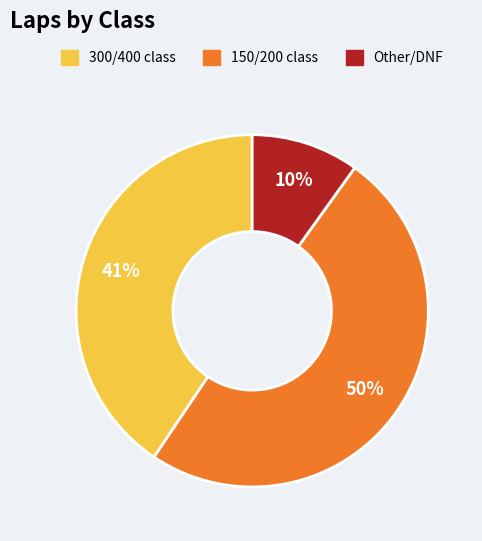

To the nearest percent, what is the average slice percentage?

33%